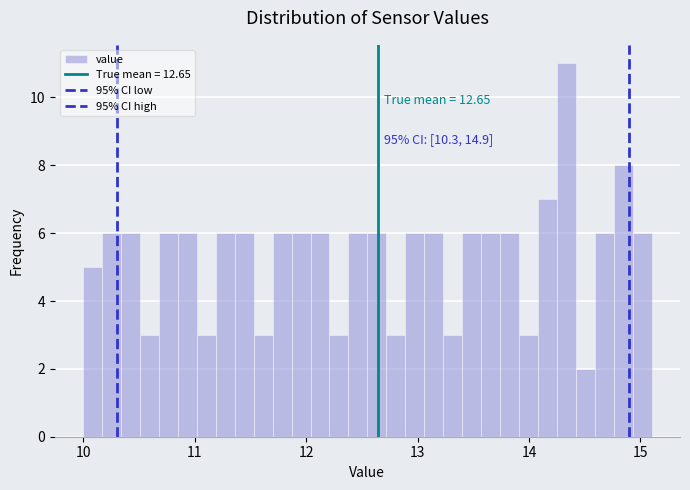

Around what value on the x-axis is the tallest bar? Give the approximate position of its centre, as read against the axis.

14.3